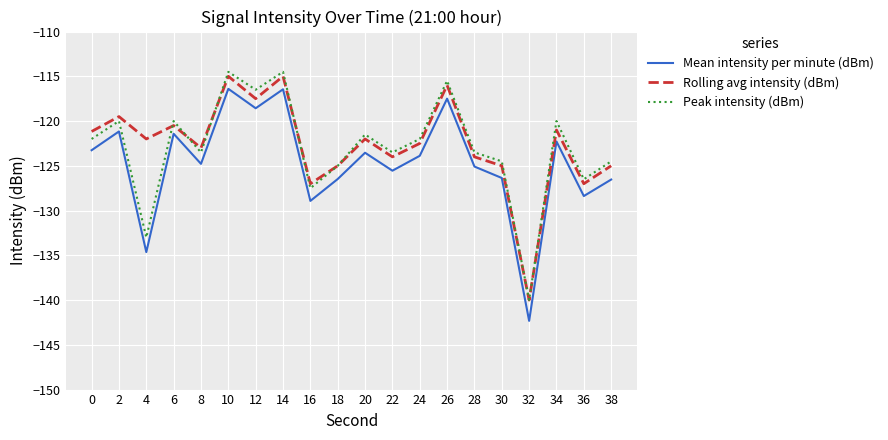

What is the difference between the highest and lowest values at 36?

1.9